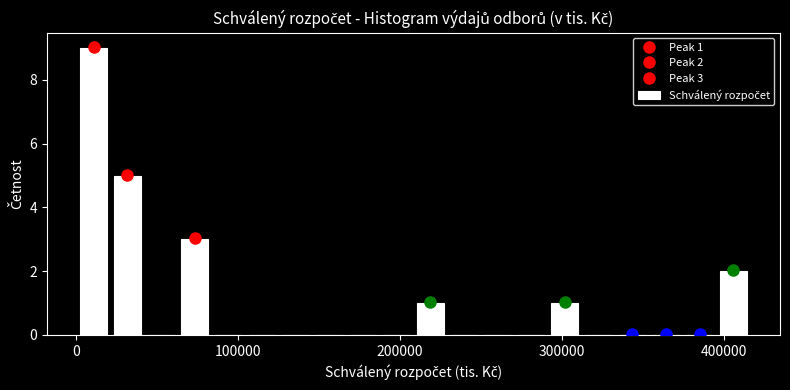

Read against the x-axis, roughly where is the centre of the tallest bar?

10000